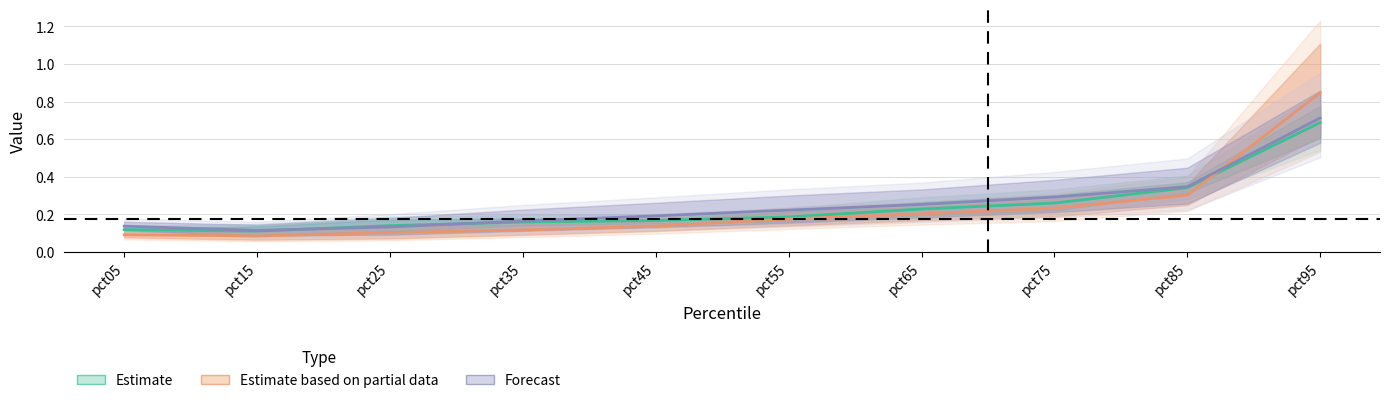

Is it true that Estimate equals 0.3 at pct85?

True